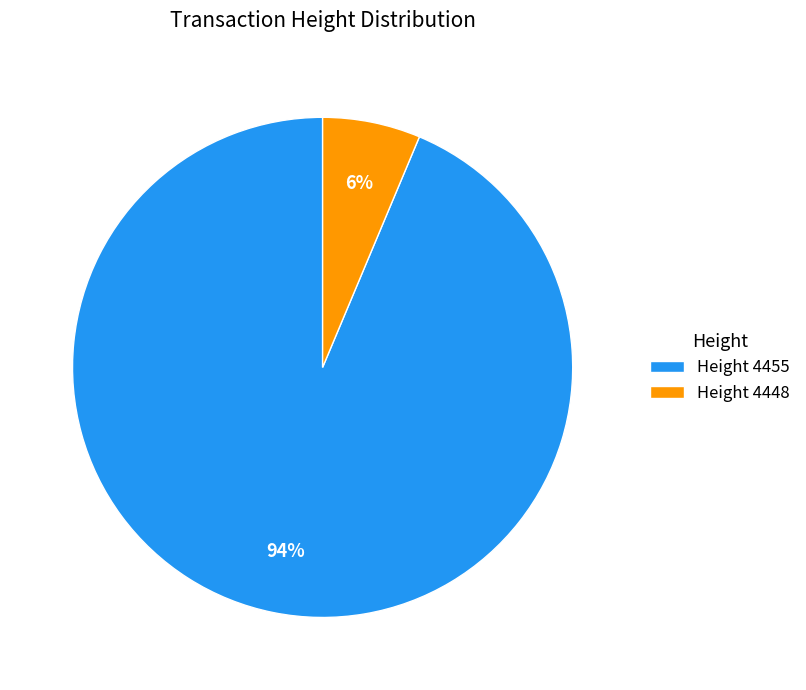

Which has a higher value, Height 4455 or Height 4448?

Height 4455